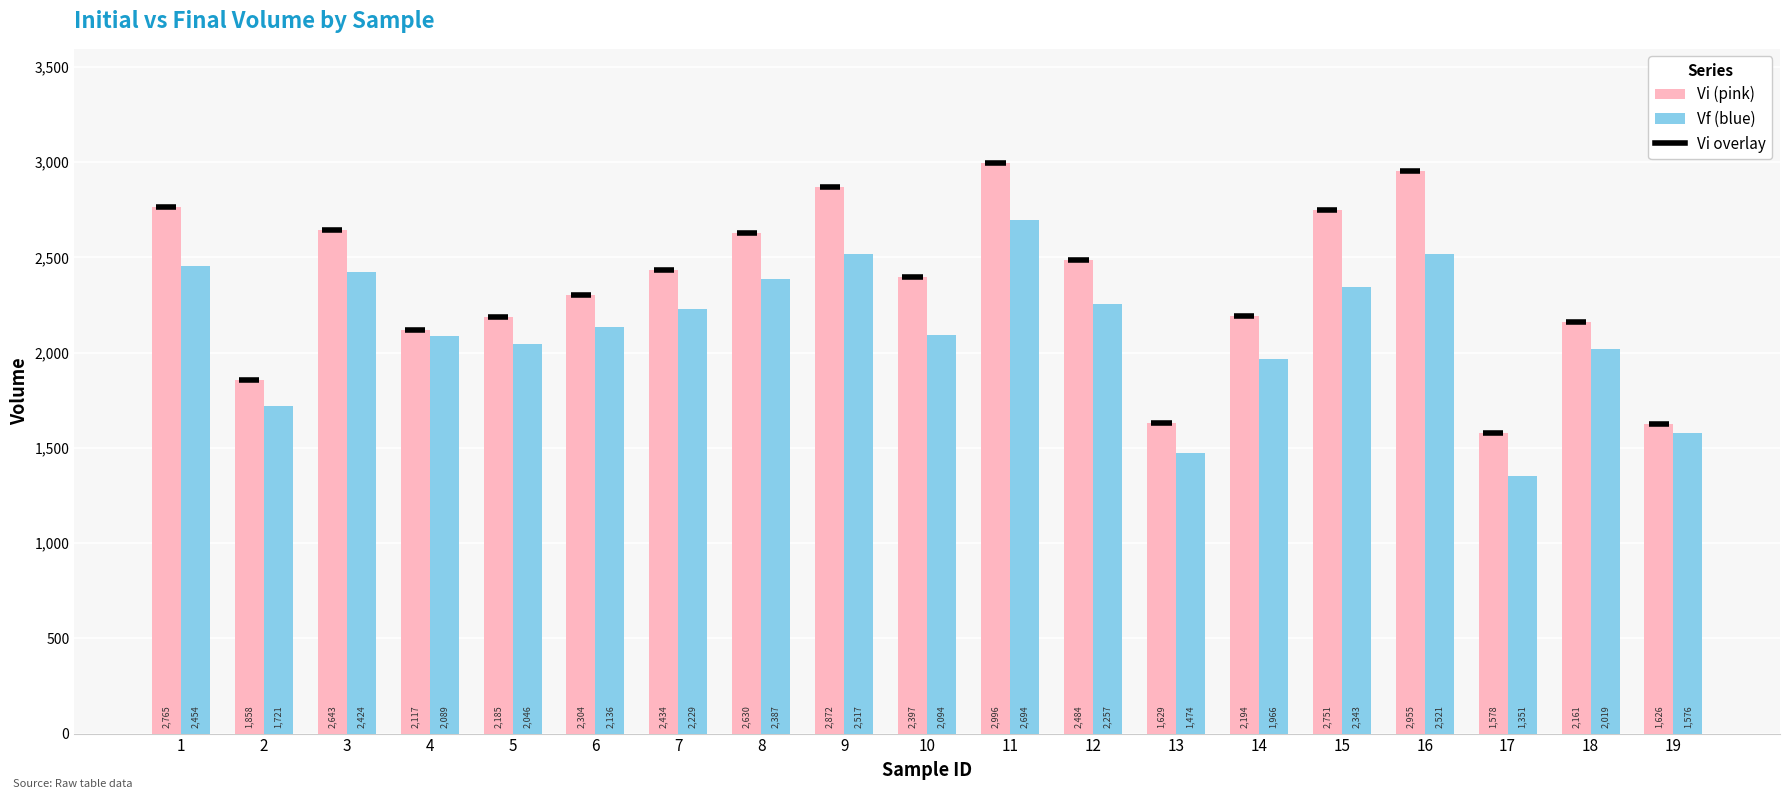

At which category is the sum across all series the highest?

11